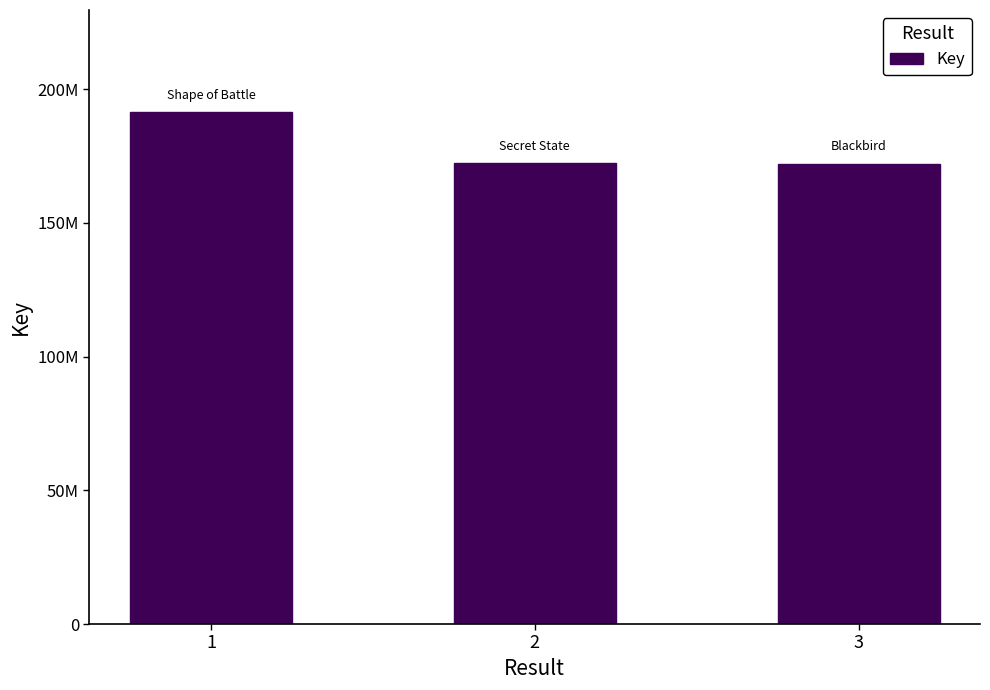

What is the difference between the maximum and minimum values?

19150805